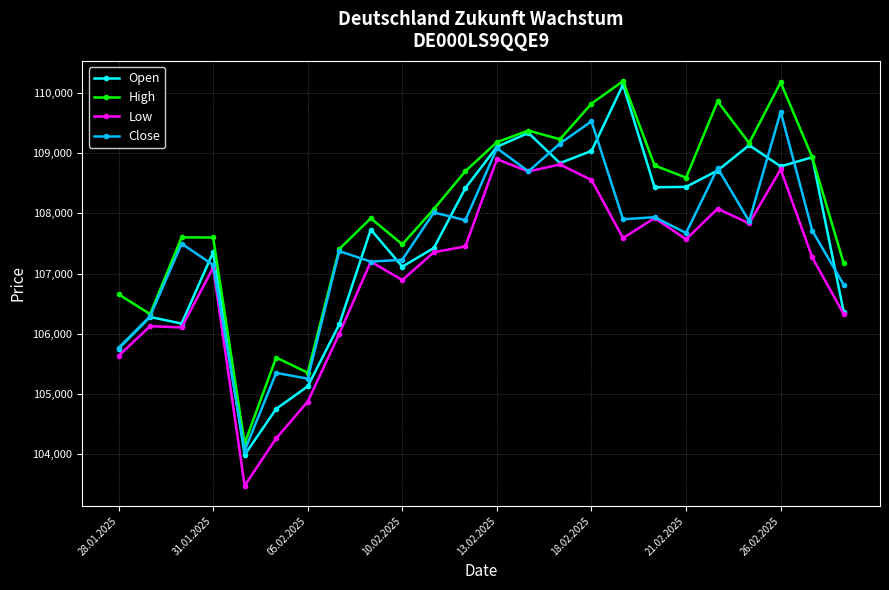

Which series has the largest total across all categories?

High